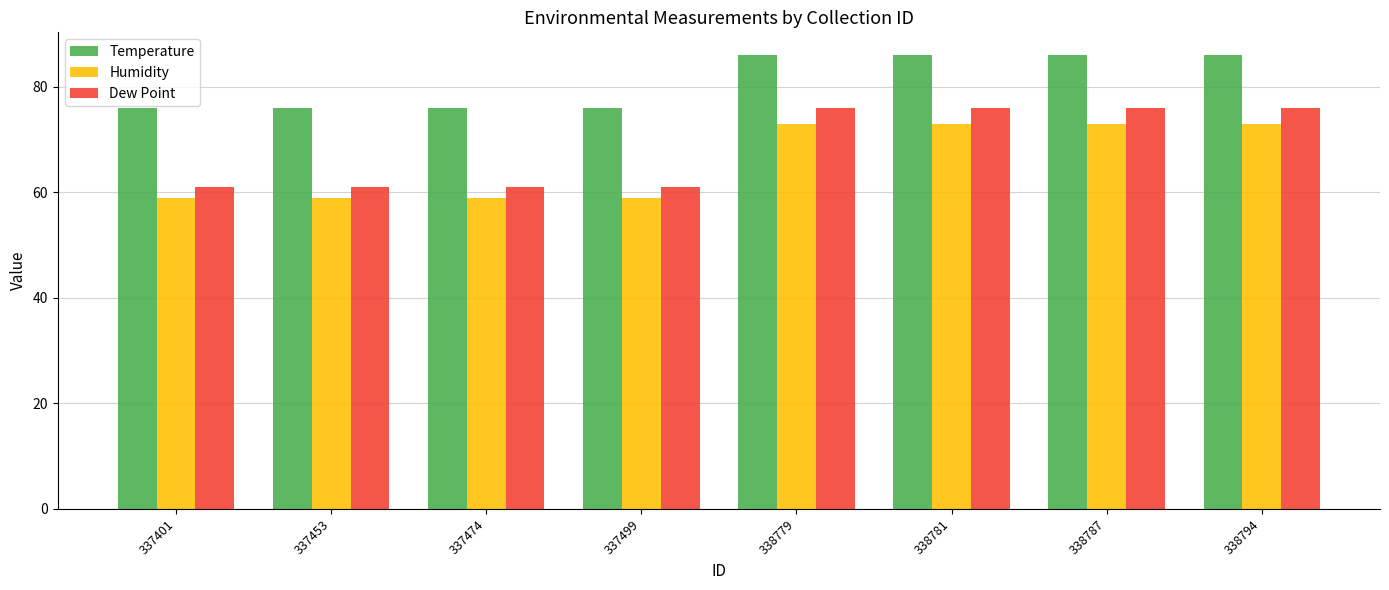

What are all the series names shown in the legend?

Temperature, Humidity, Dew Point